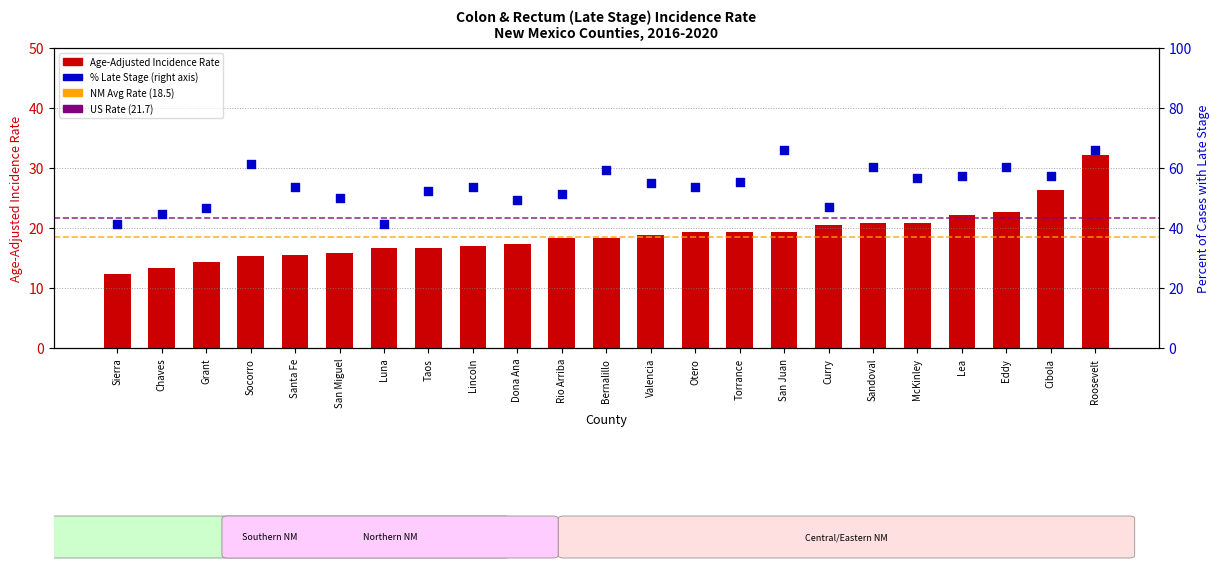

Which series has the largest total across all categories?

percent_late